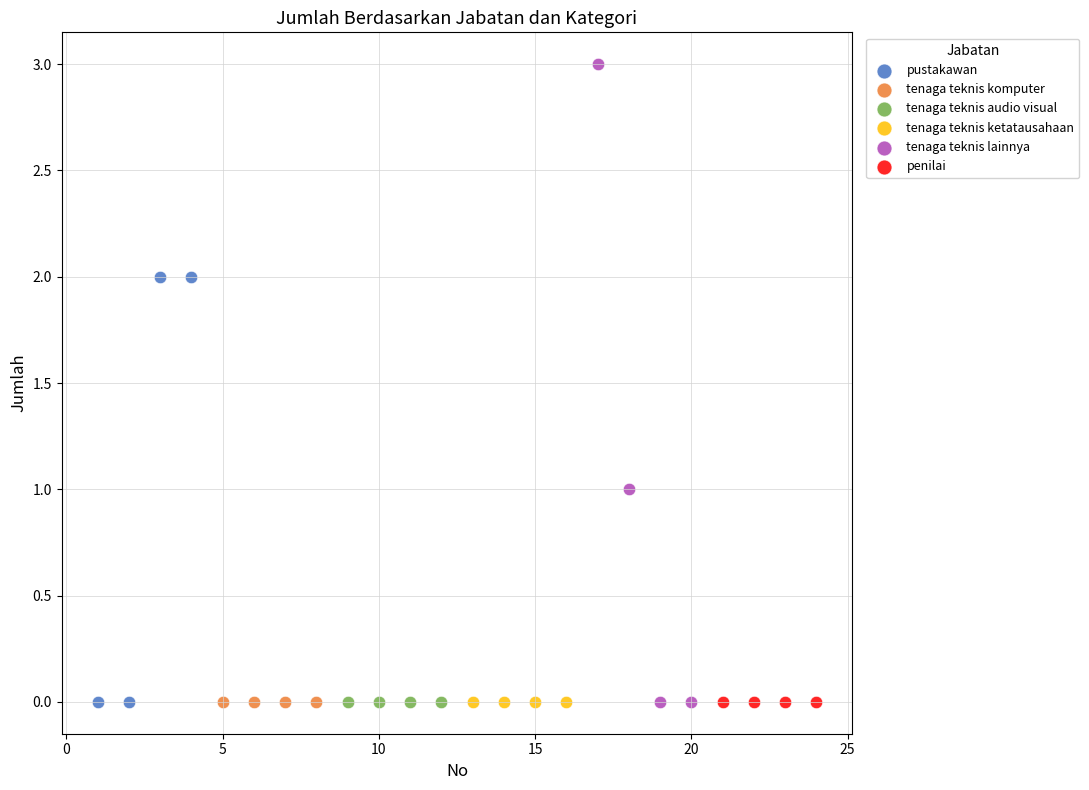

Which series contains the highest Y value?

tenaga teknis lainnya